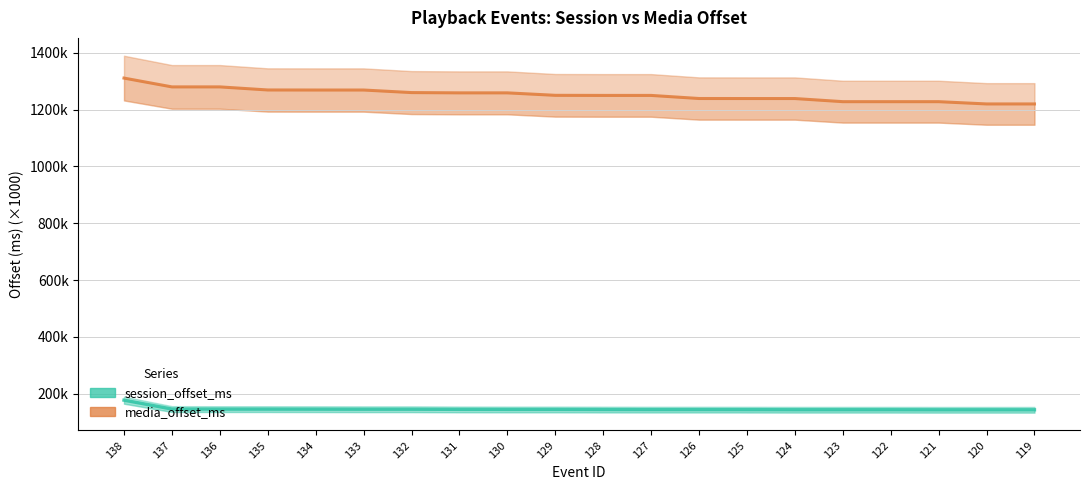

What is the value of the session_offset_ms point at the 2nd from the left?

146.2